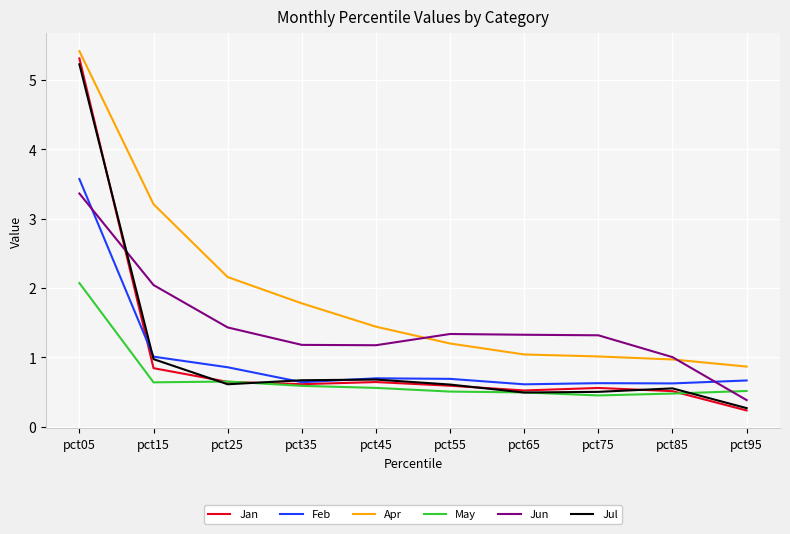

True or false: Apr and Jan intersect in this chart.

False